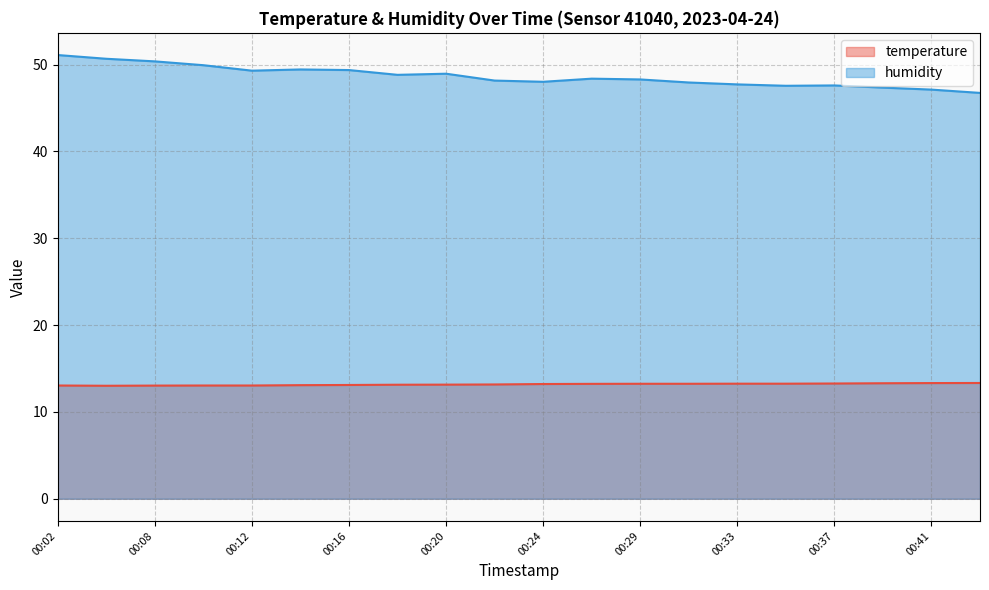

List the labels in order of humidity value, smallest first.

00:43, 00:41, 00:39, 00:35, 00:37, 00:33, 00:31, 00:24, 00:22, 00:29, 00:27, 00:18, 00:20, 00:12, 00:16, 00:14, 00:10, 00:08, 00:06, 00:02